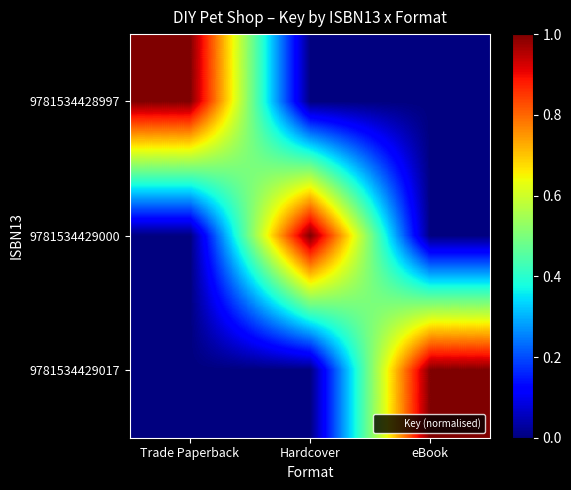

Which has a higher value, Trade Paperback or eBook?

Trade Paperback